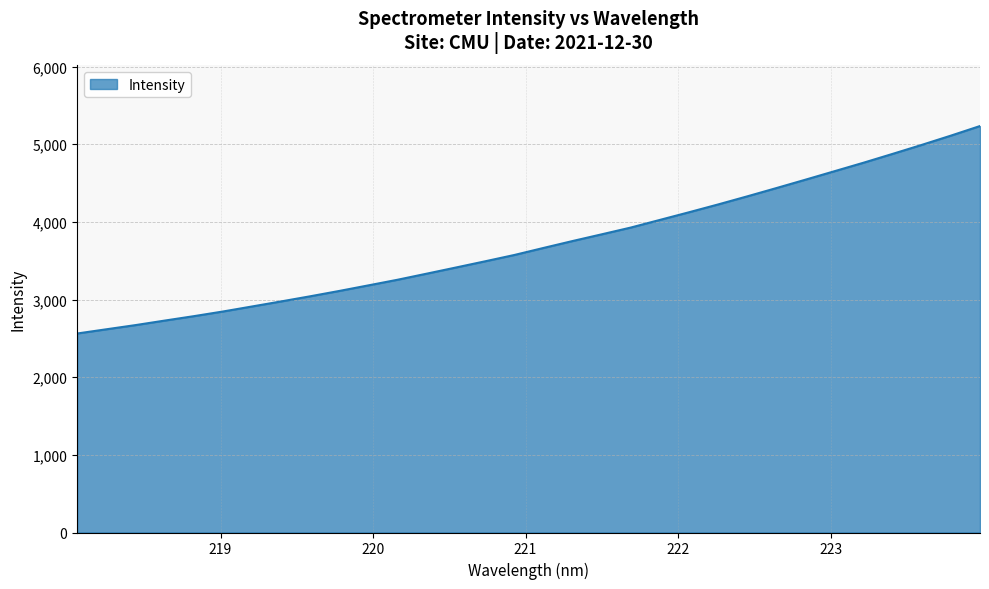

What is the maximum value shown in the chart?

5235.0